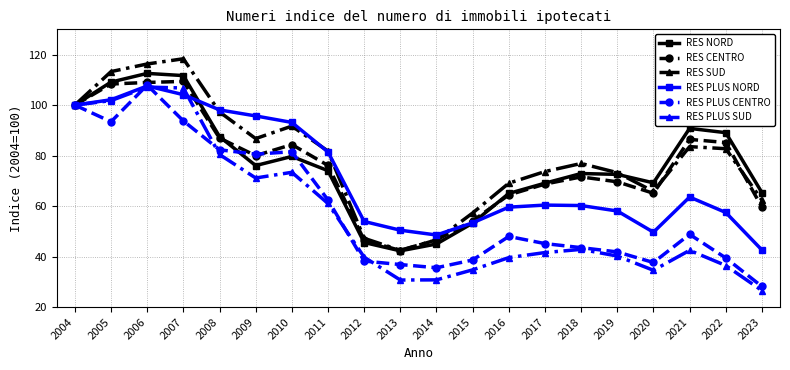

At which label does RES PLUS NORD first exceed 60?

2004